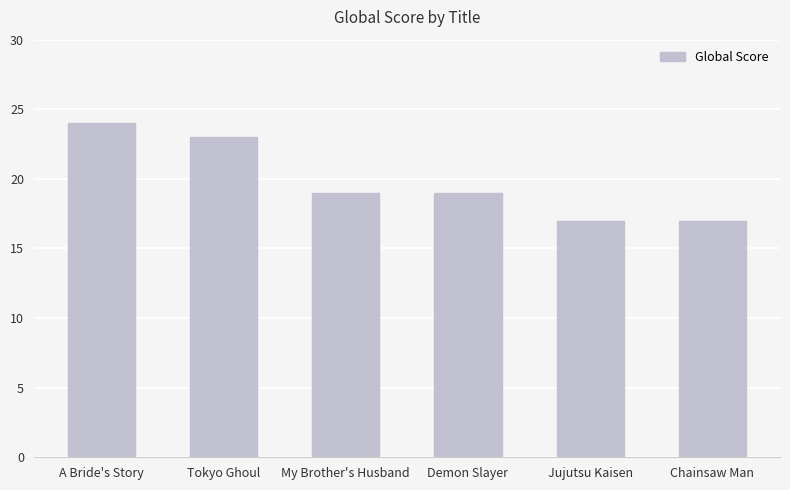

Which label corresponds to the largest value in the chart?

A Bride's Story